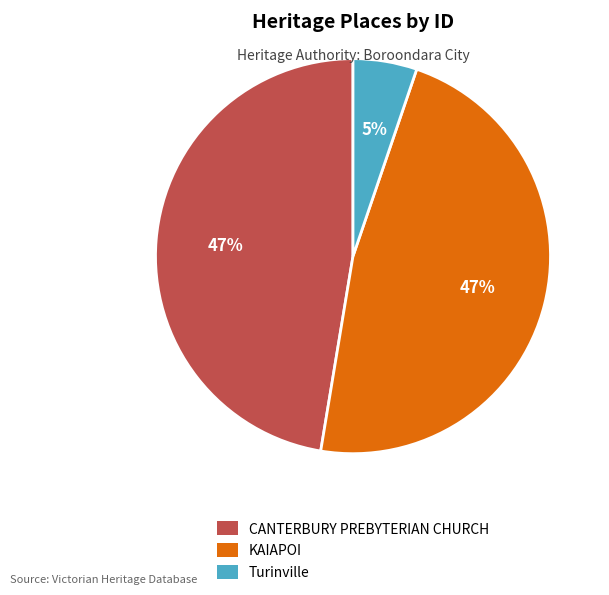

What is the smallest slice in the pie chart?

Turinville